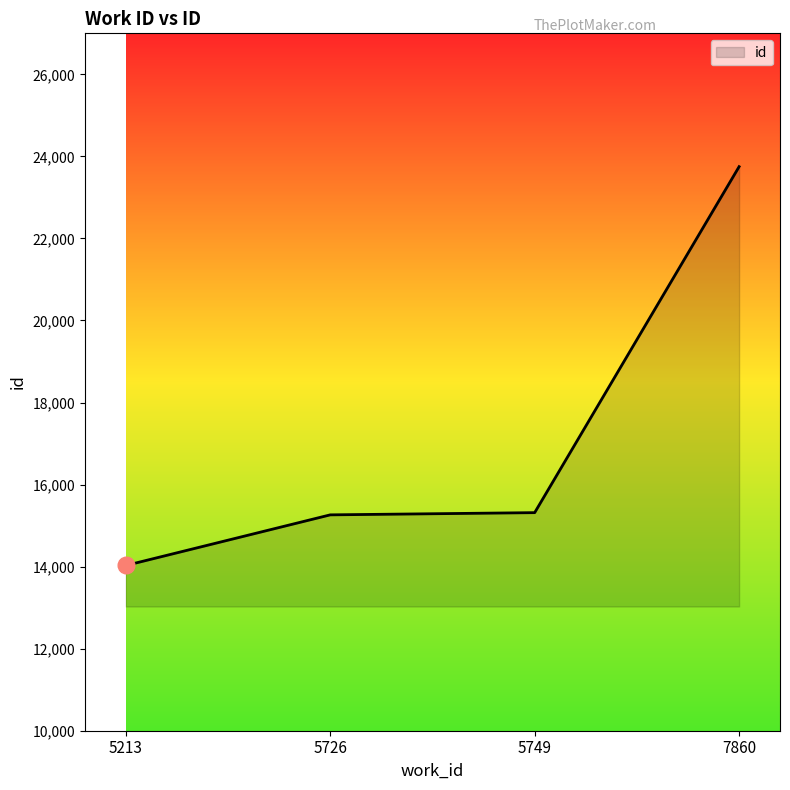

What is the sum of the values at 5726 and 5749?

30578